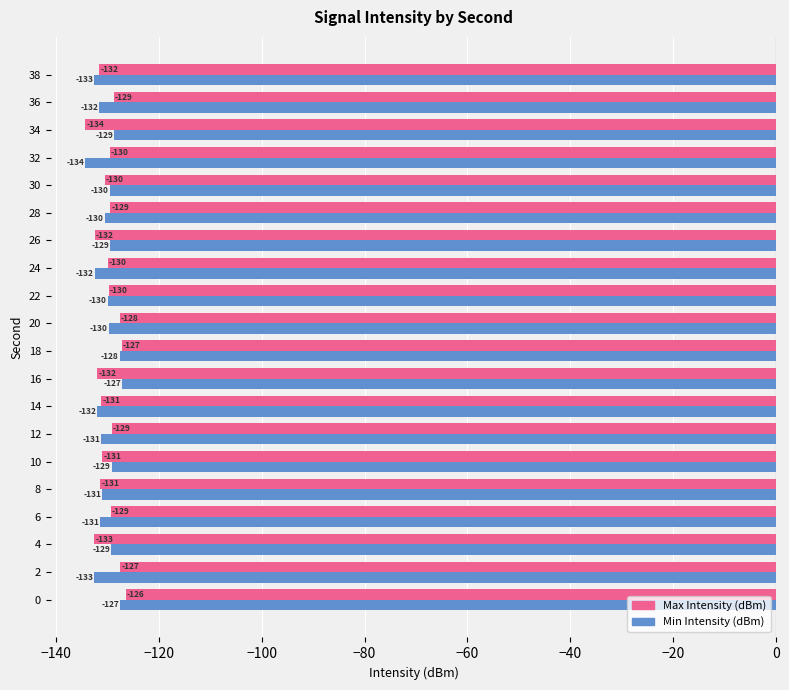

Rank the series at 18 from highest to lowest value.

Max Intensity (dBm), Min Intensity (dBm)